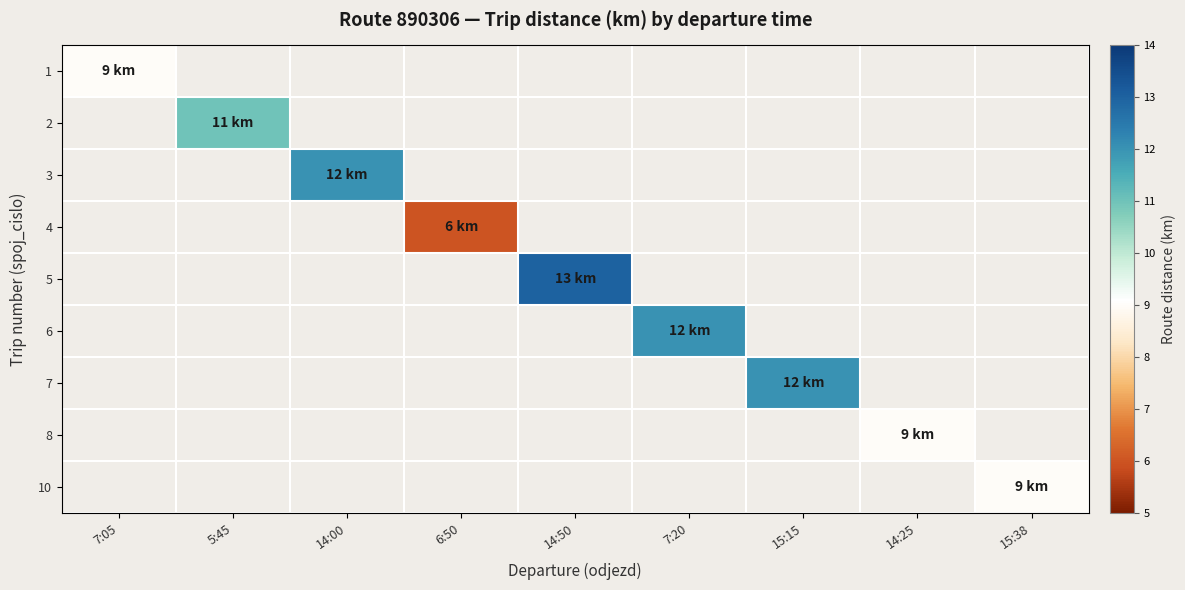

Rank the categories by 5 value from lowest to highest.

7:05, 5:45, 14:00, 6:50, 14:50, 7:20, 15:15, 14:25, 15:38